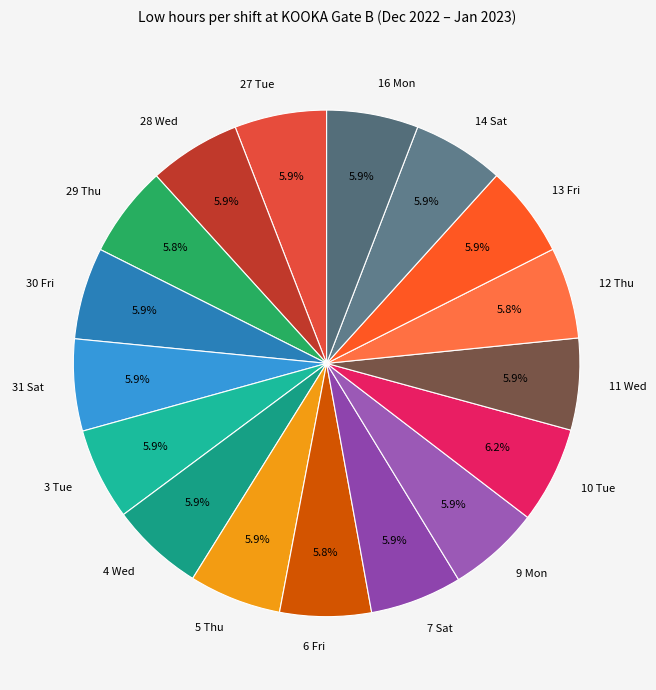

To the nearest percent, what percentage of the pie is 16 Mon?

6%